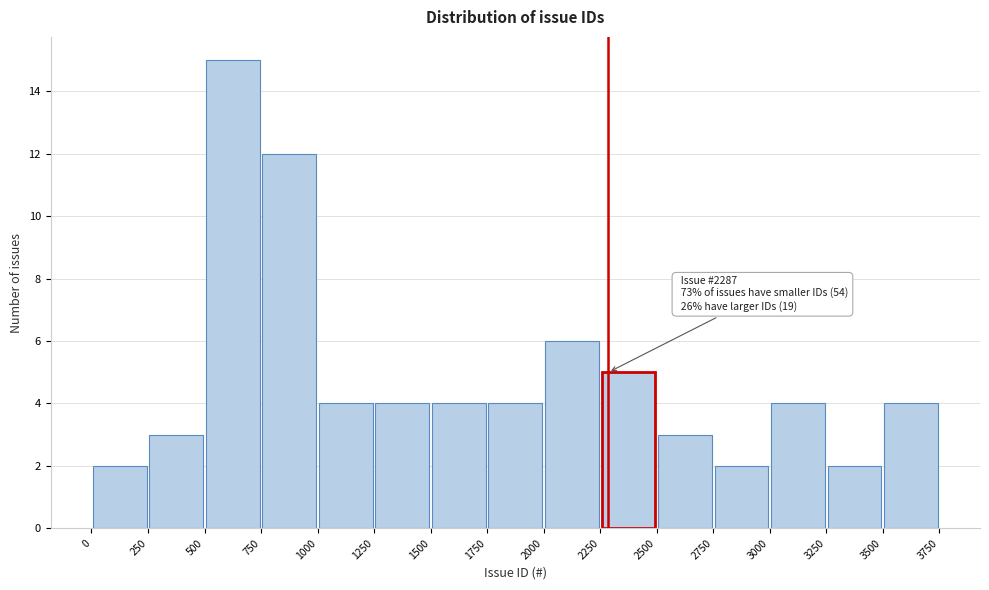

Which range on the x-axis has the tallest bar?

500 to 750